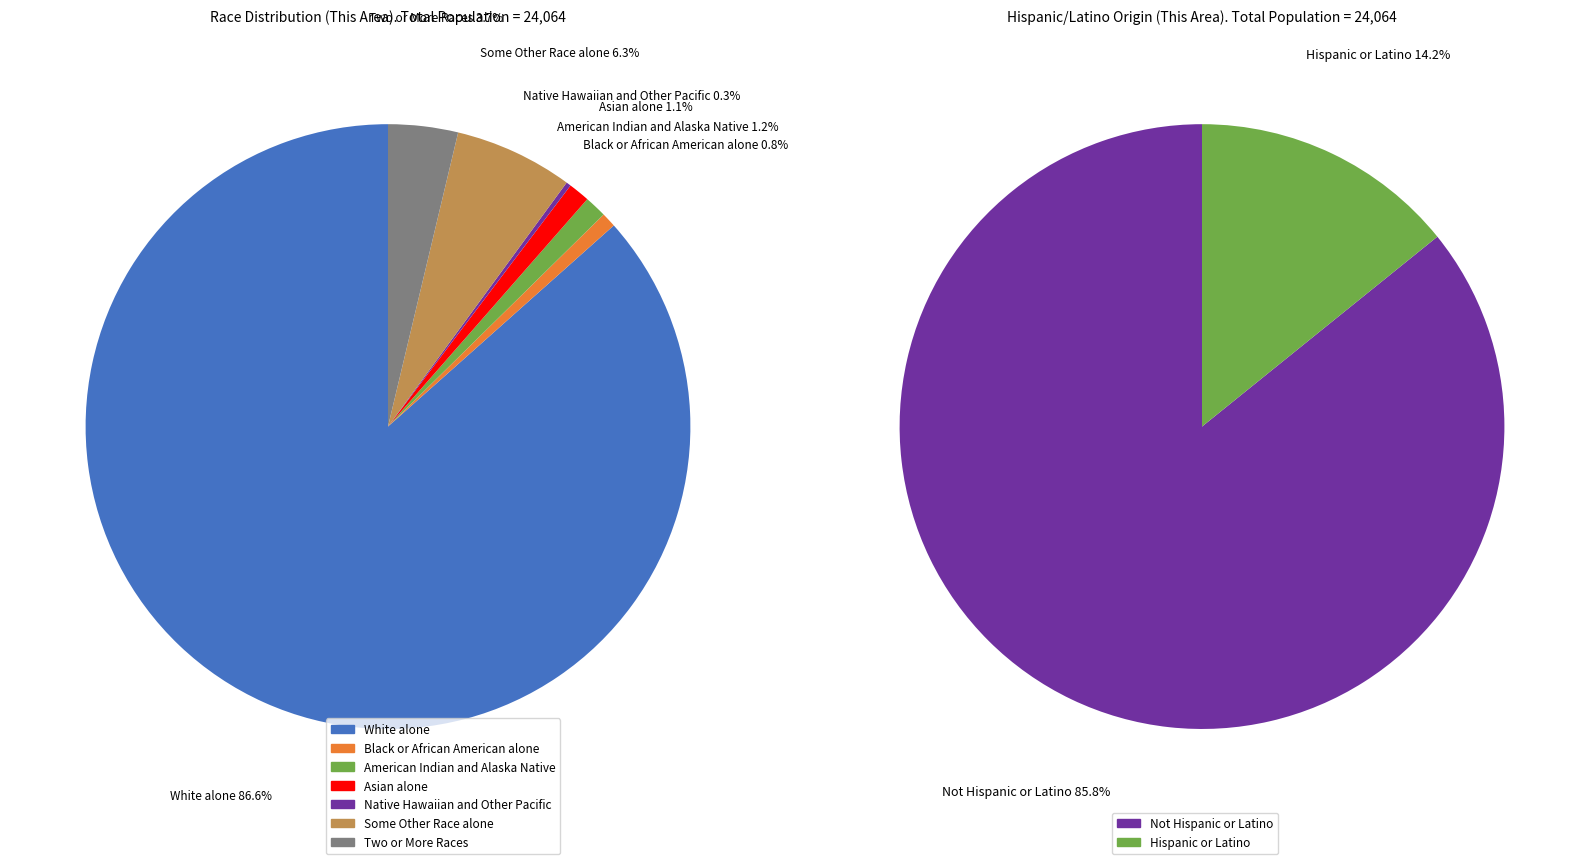

Rank the categories by value from lowest to highest.

Native Hawaiian and Other Pacific, Black or African American alone, Asian alone, American Indian and Alaska Native, Two or More Races, Some Other Race alone, White alone